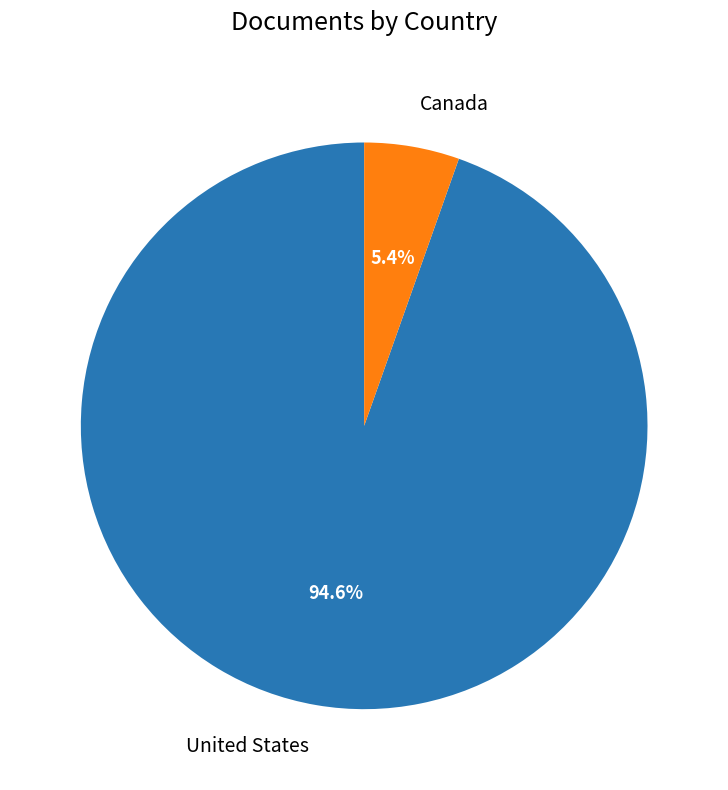

To the nearest percent, what is the difference between the largest and smallest slice percentages?

89%